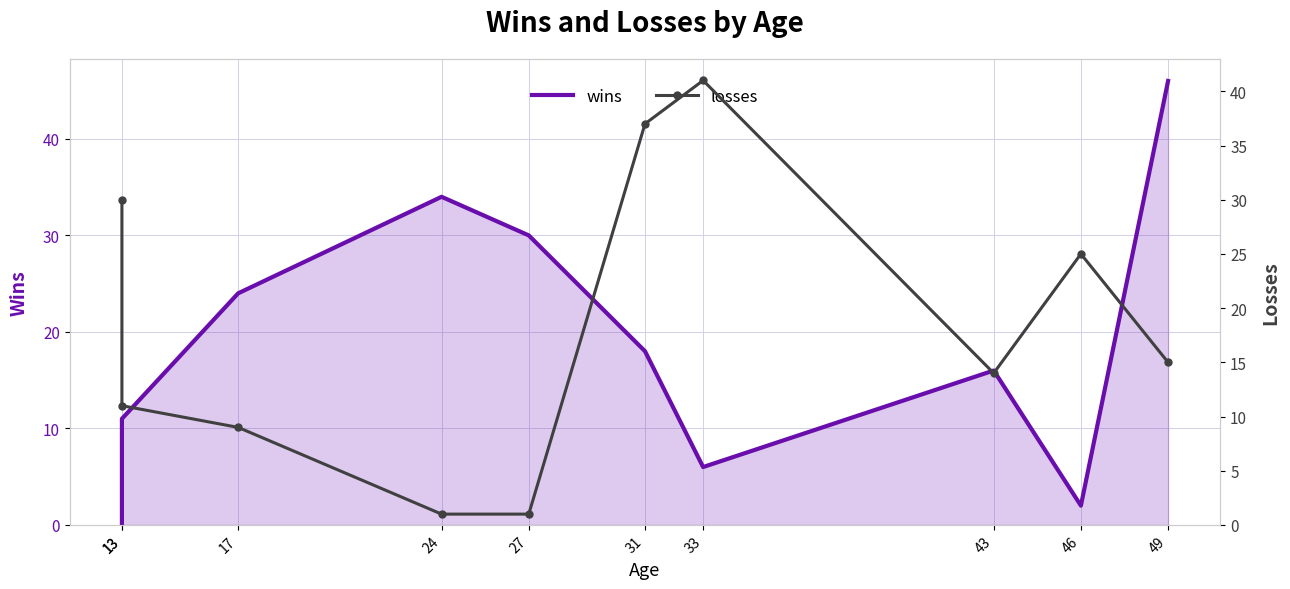

At which label does wins first exceed 18?

17